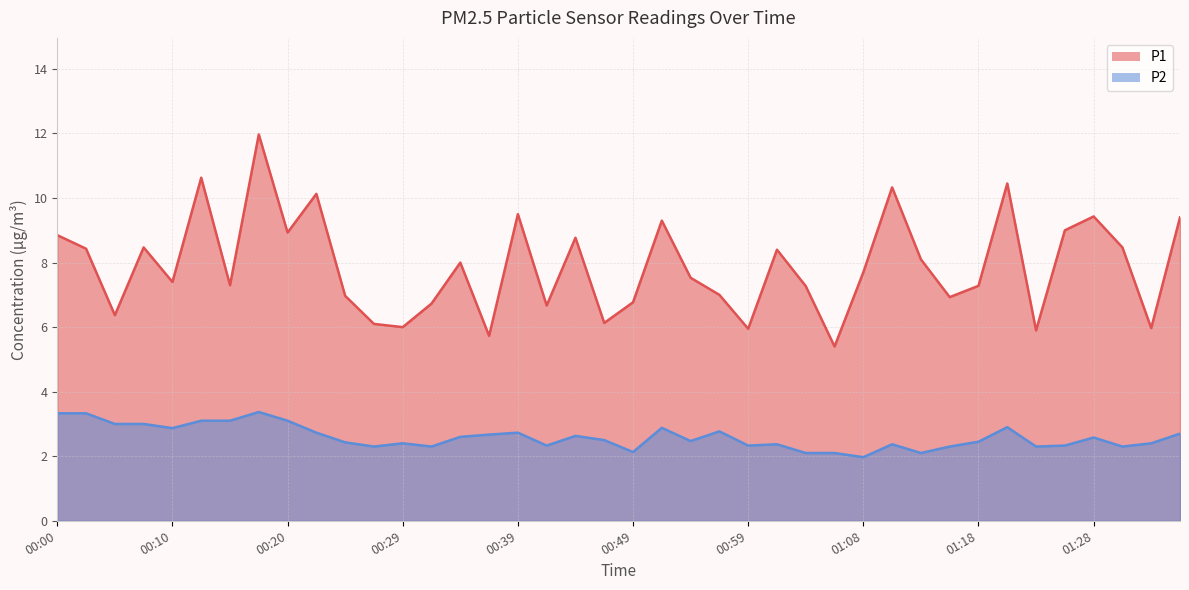

What is the greatest value displayed?

12.0